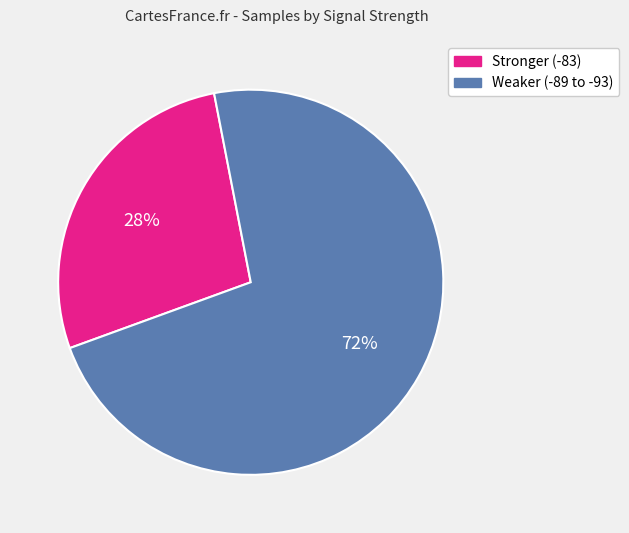

Is there any slice that represents more than half of the pie?

Yes